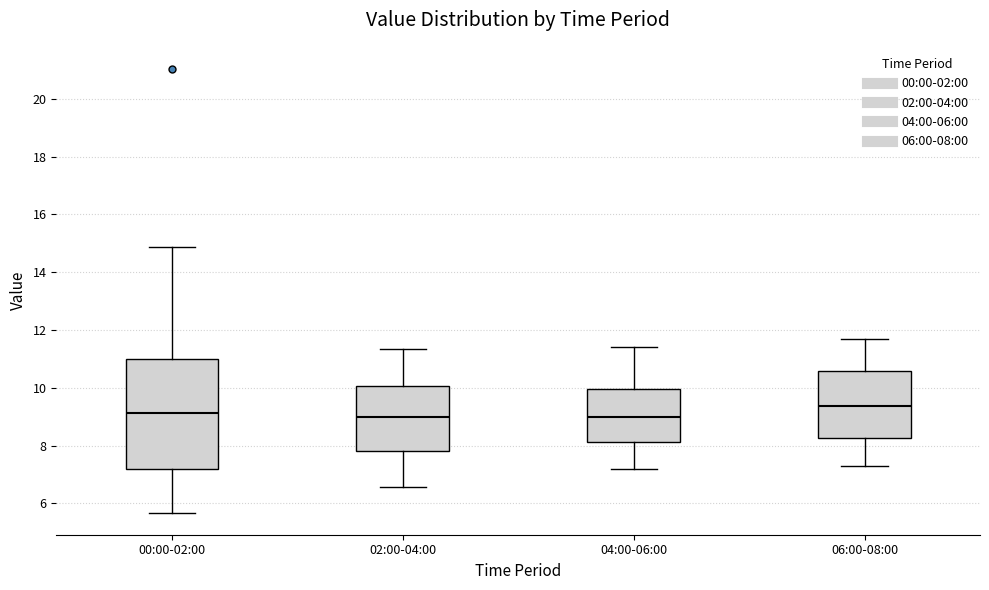

Where is the upper edge of the box for 02:00-04:00 on the y-axis? The values are not printed on the chart, so give them approximately, as read against the axis.

10.0